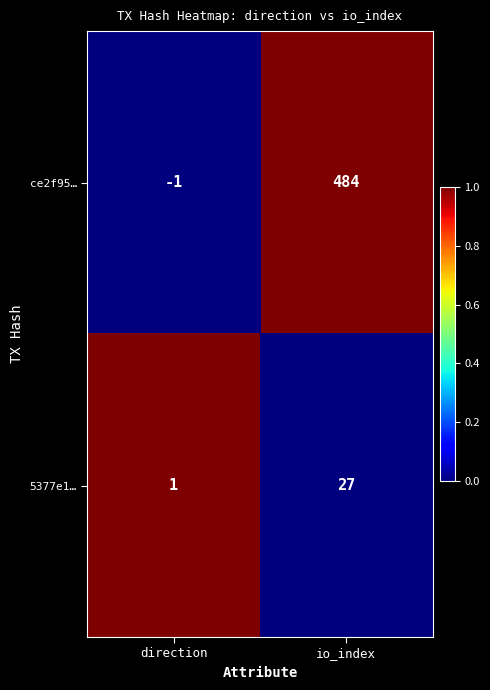

How many distinct data groups are displayed?

2